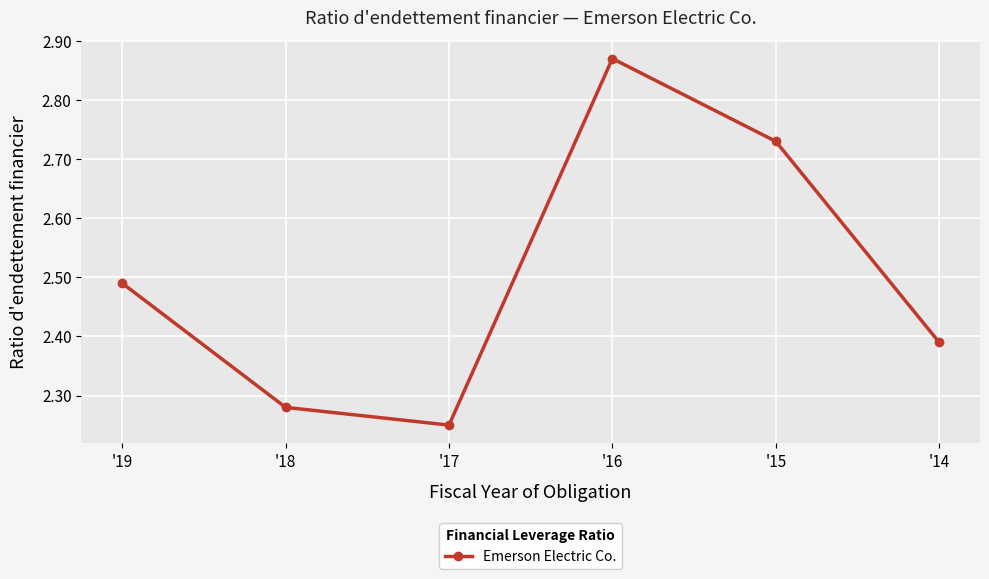

Rank the categories by value from lowest to highest.

'17, '18, '14, '19, '15, '16